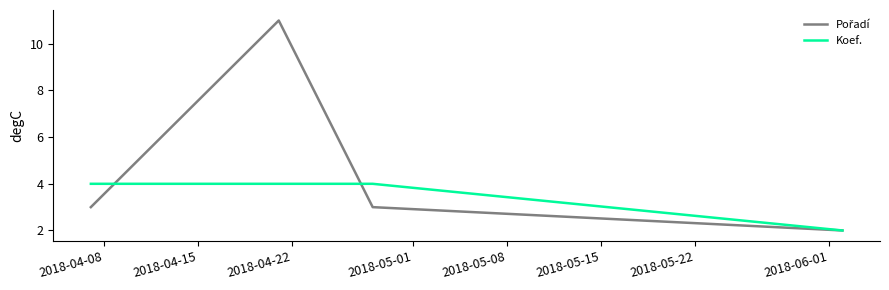

True or false: Koef. has more than 1 points higher than both neighbors.

False